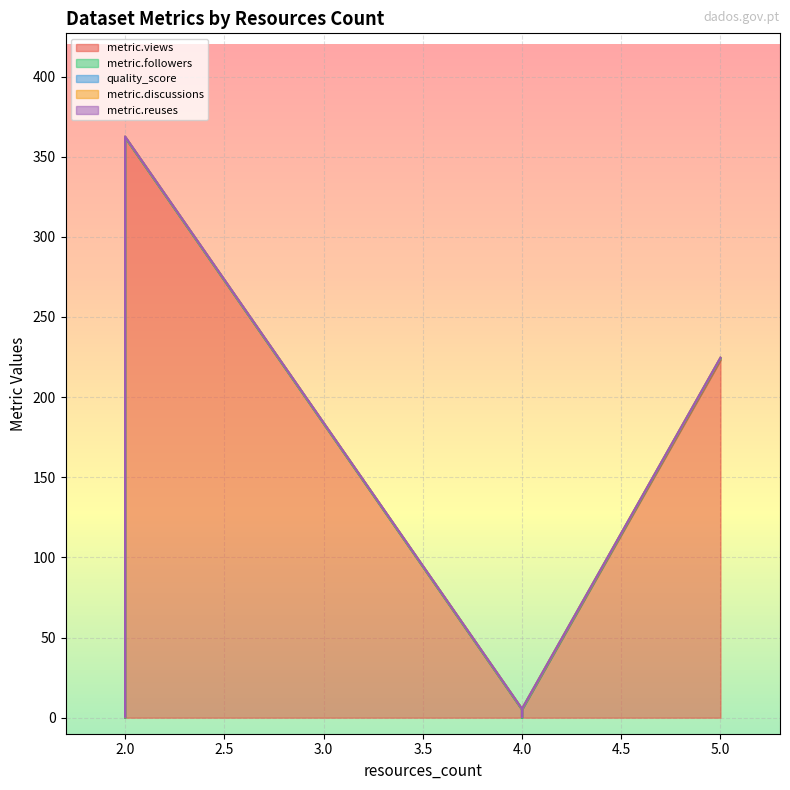

True or false: metric.reuses and metric.discussions cross at least once.

False